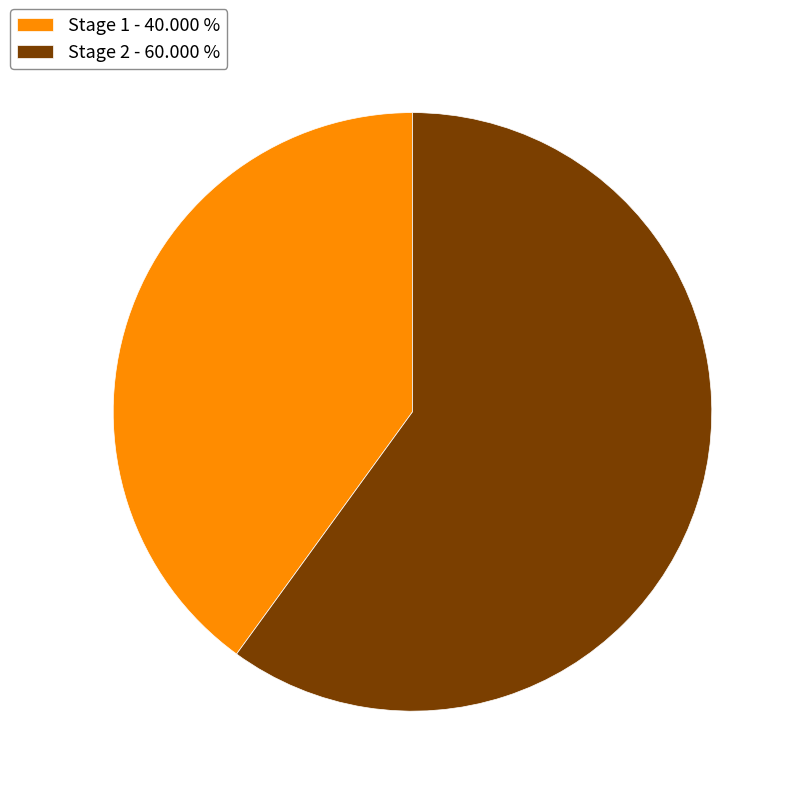

Is the sum of Stage 1 - 40.000 % and Stage 2 - 60.000 % greater than half?

Yes